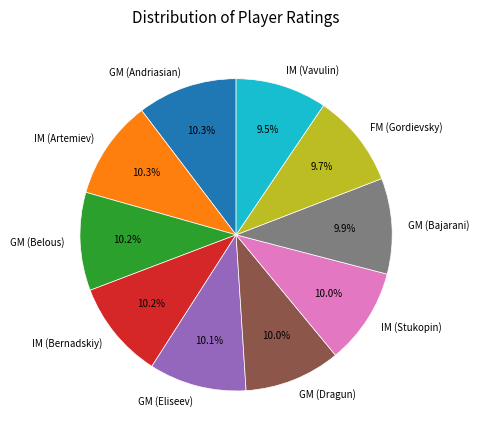

Is the sum of GM (Eliseev) and IM (Vavulin) greater than half?

No